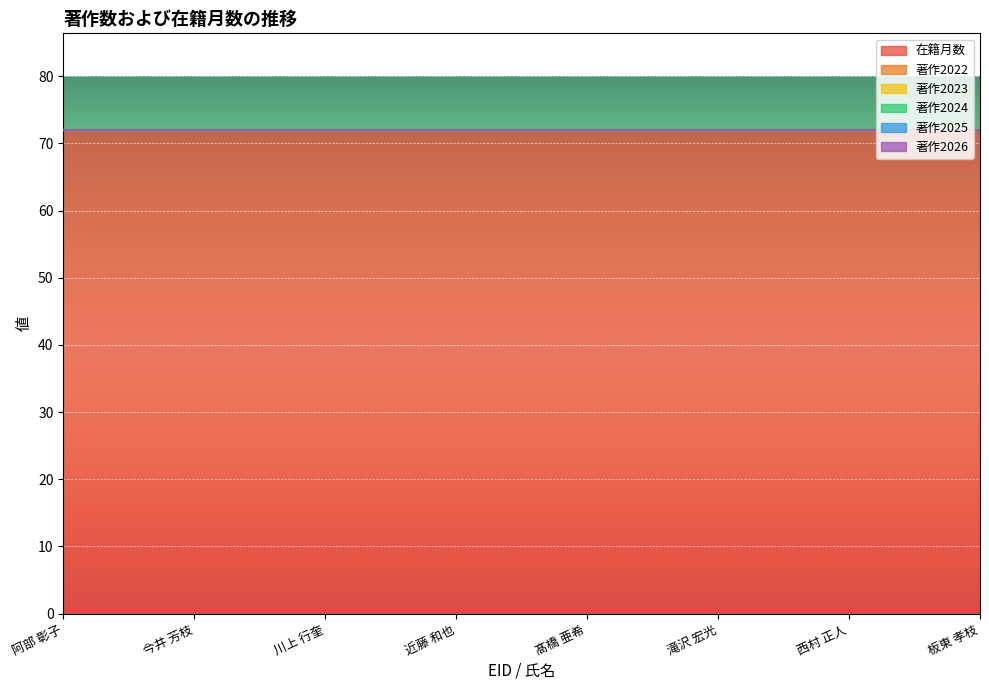

Is it true that 著作2025 equals 0 at 川上 行奎?

True